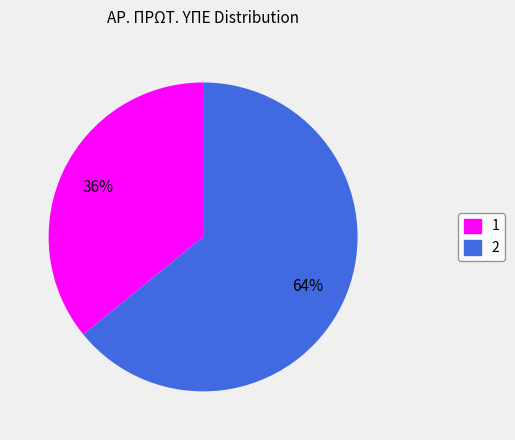

To the nearest percent, what is the difference between the 2 and 1 slice percentages?

28%